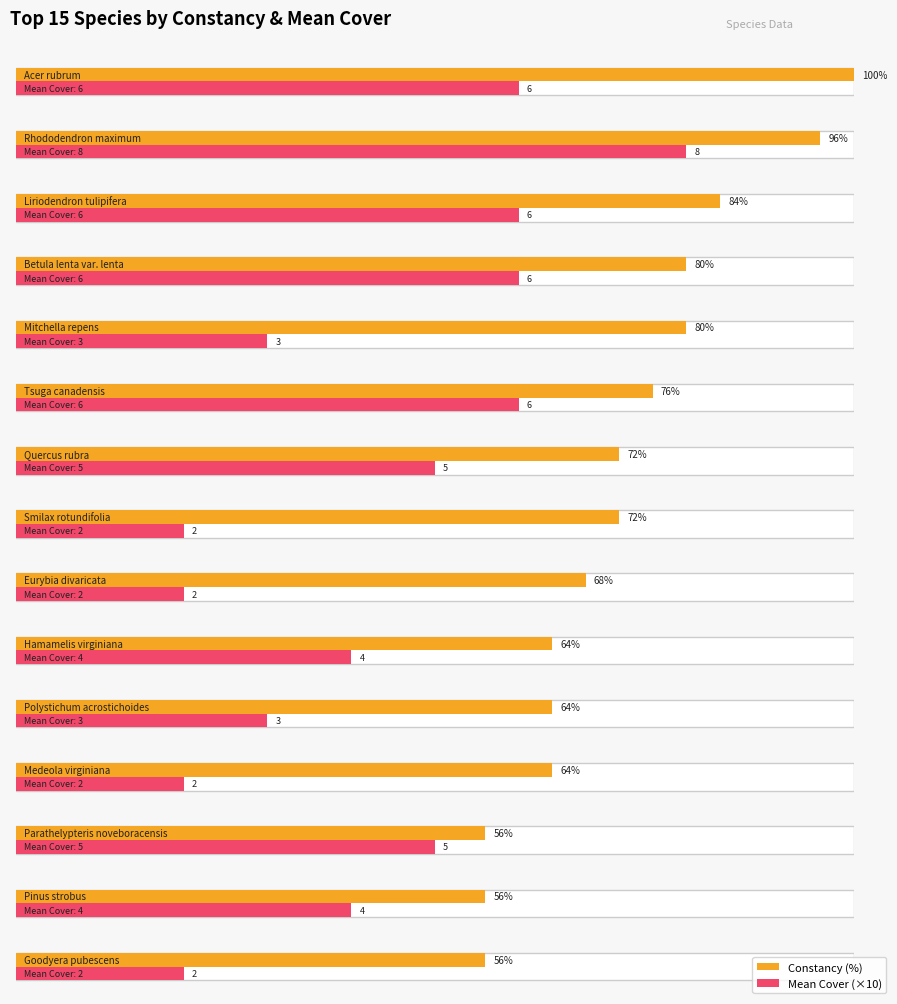

Rank the categories by value from lowest to highest.

Parathelypteris noveboracensis, Pinus strobus, Goodyera pubescens, Hamamelis virginiana, Polystichum acrostichoides, Medeola virginiana, Eurybia divaricata, Quercus rubra, Smilax rotundifolia, Tsuga canadensis, Betula lenta var. lenta, Mitchella repens, Liriodendron tulipifera, Rhododendron maximum, Acer rubrum